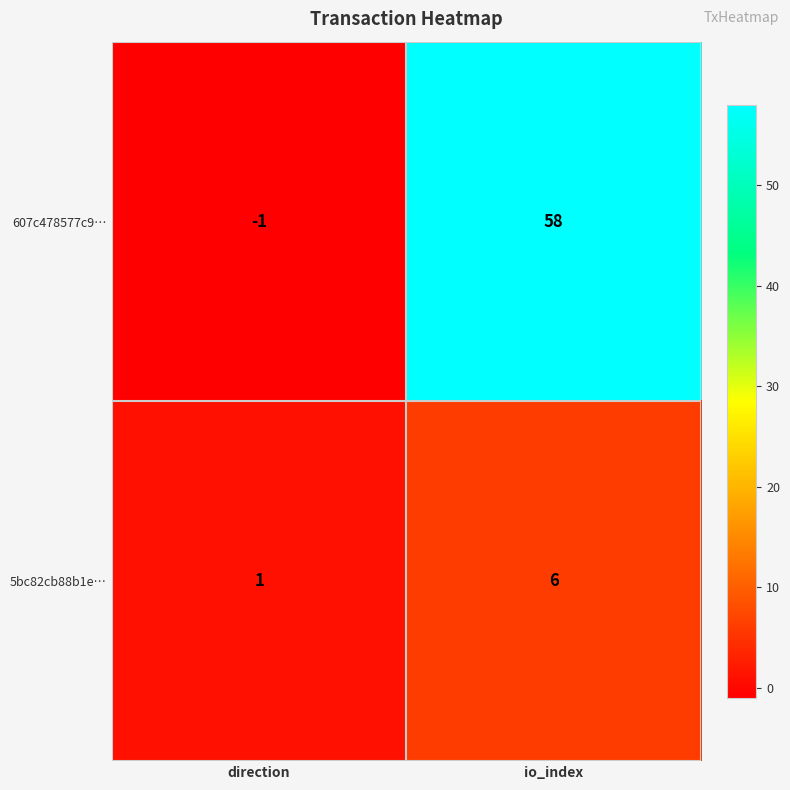

Which category has the highest value across all series?

io_index